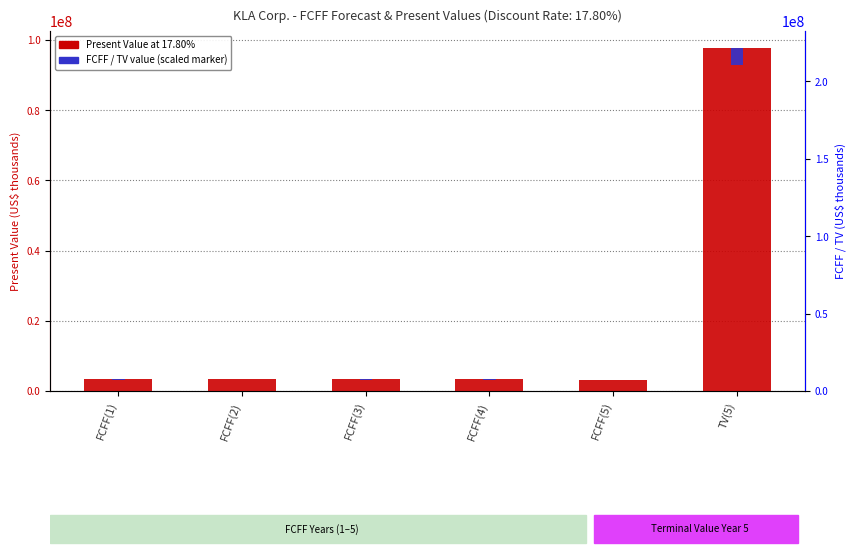

Which series has the largest total across all categories?

Present Value at 17.80%